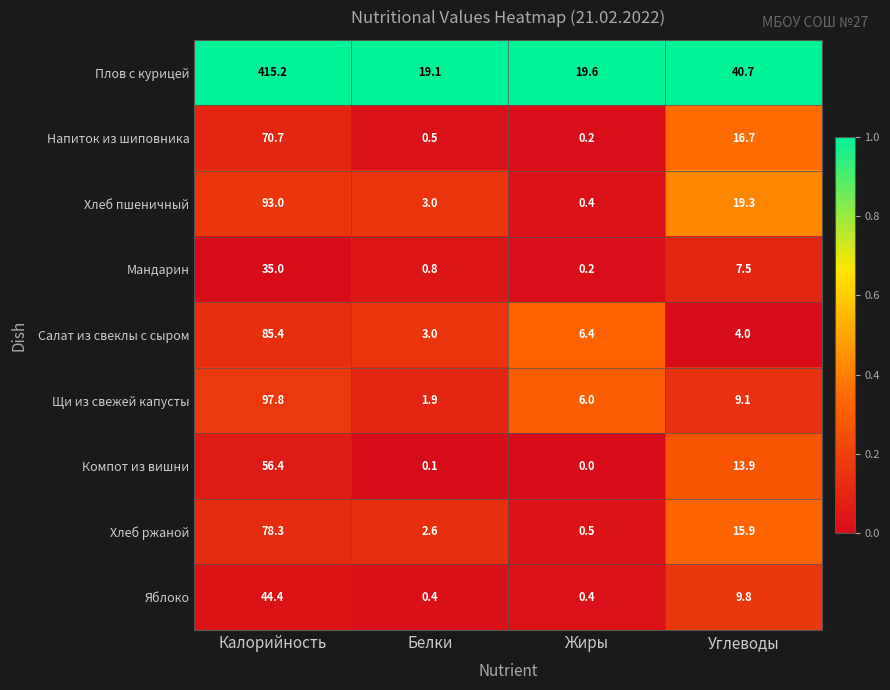

What is the difference between the Хлеб ржаной values at Калорийность and Жиры?

77.8